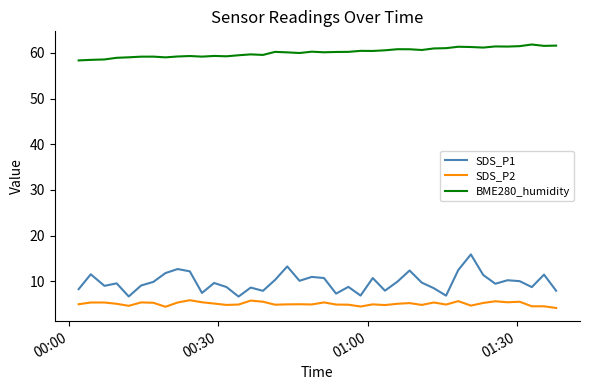

What is the difference between the maximum and minimum values in the BME280_humidity series?

3.5